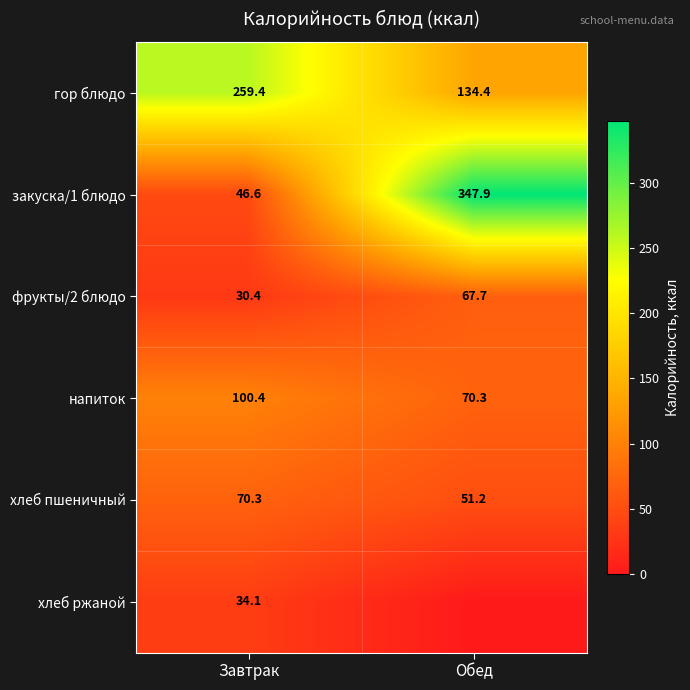

Count the number of data series in this chart.

6